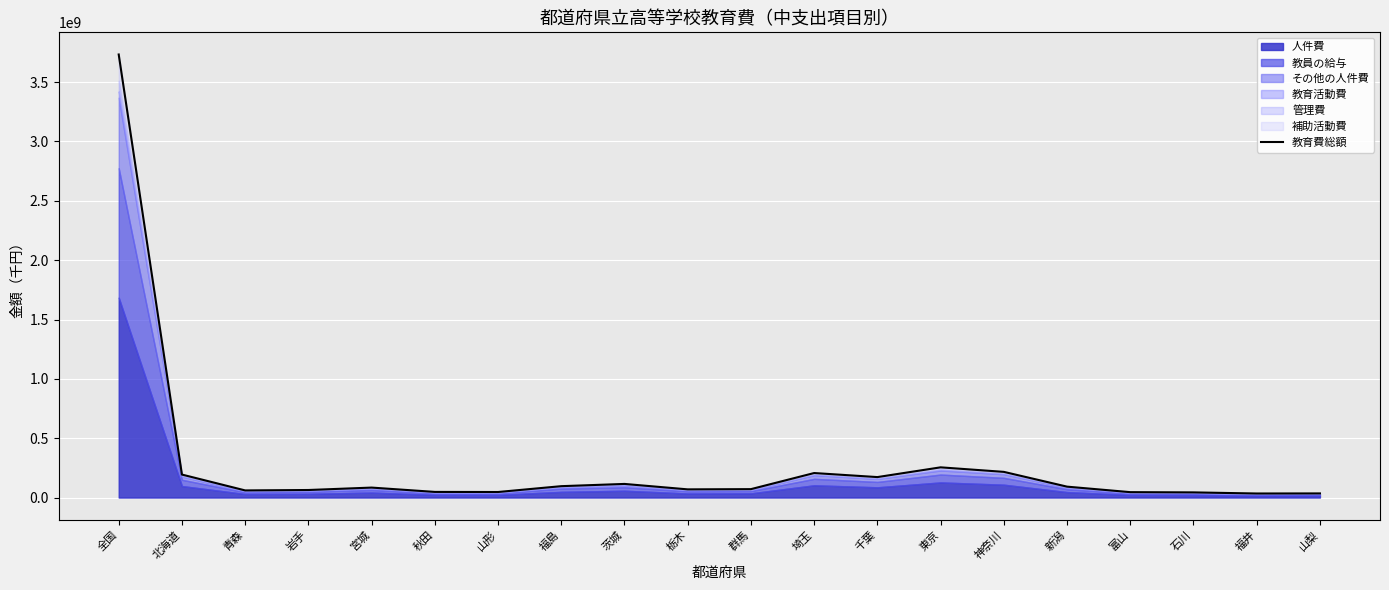

At which category does the chart reach its minimum across all series?

福井